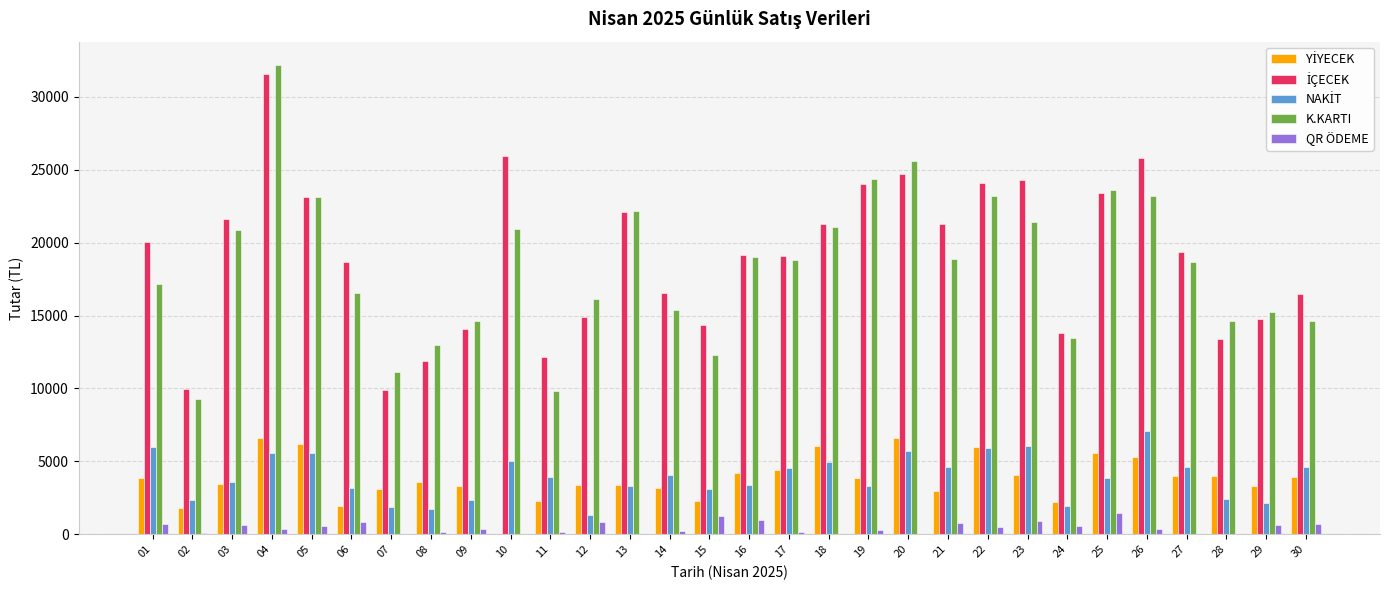

What is the total value across all series at 06?

41210.0